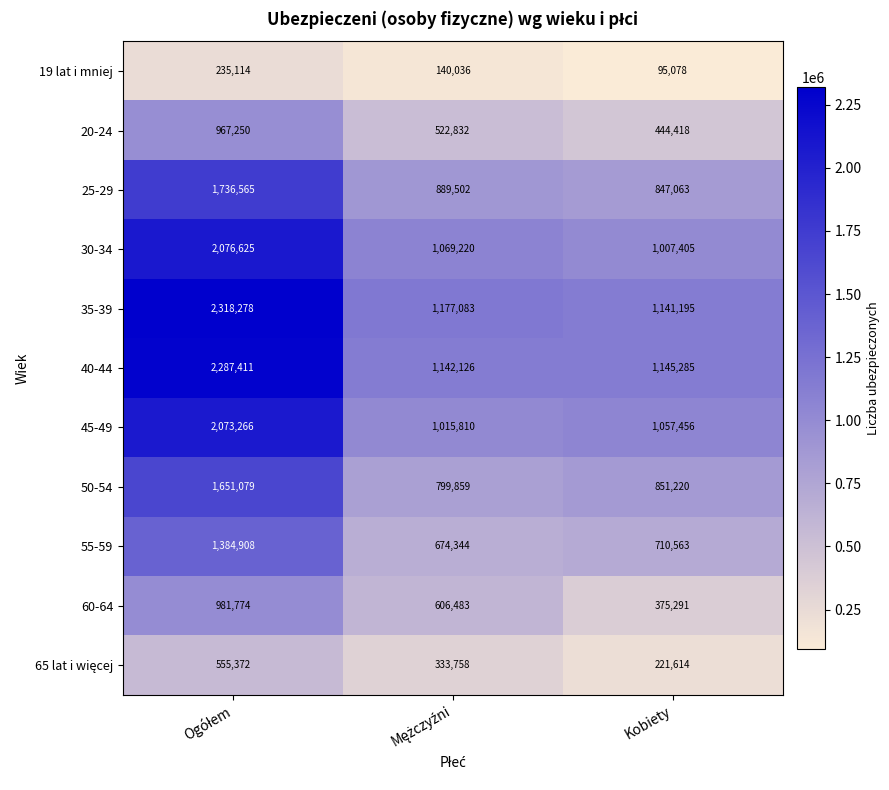

Read the 50-54 value at Kobiety.

851220